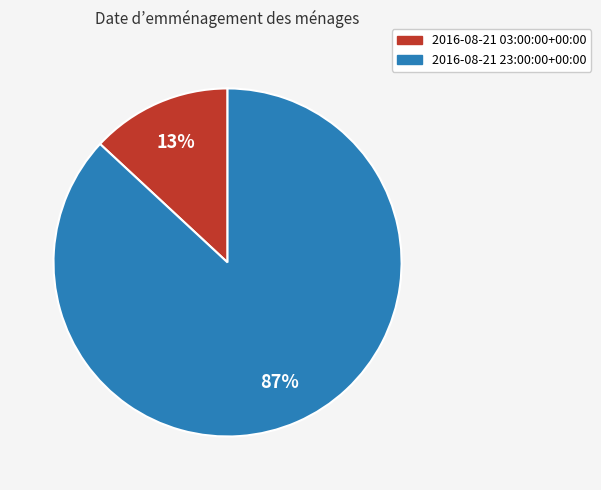

The 2016-08-21 03:00:00+00:00 slice represents 13% of the pie. True or false?

True